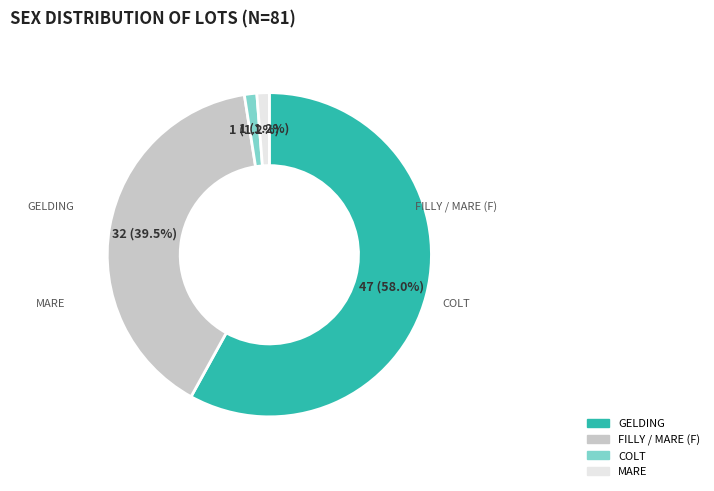

Does any single category account for the majority?

Yes